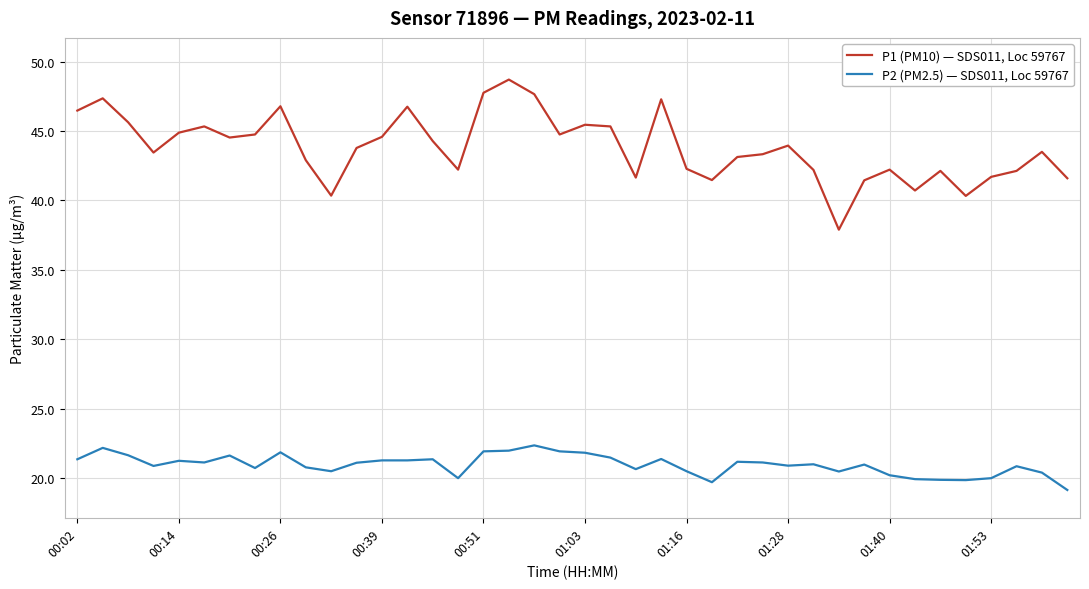

Which series has the widest spread of values?

P1 (PM10) — SDS011, Loc 59767